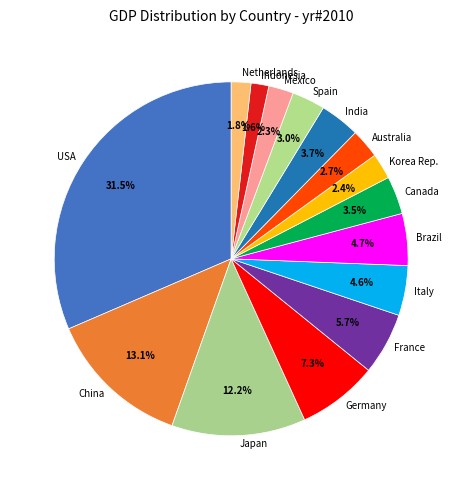

Count the number of slices in the pie.

15